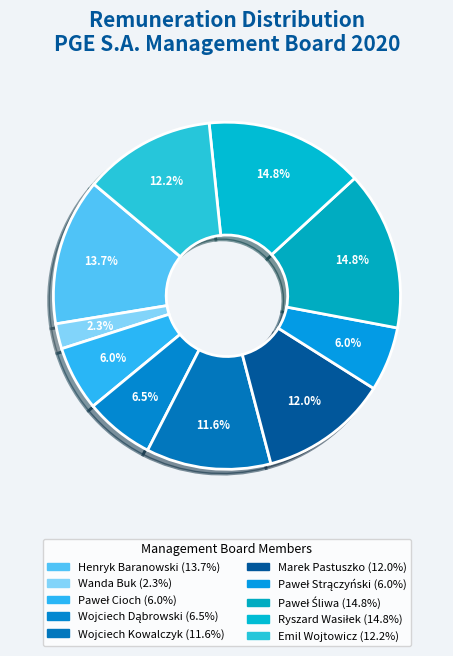

To the nearest percent, what percentage of the pie is Paweł Strączyński?

6%